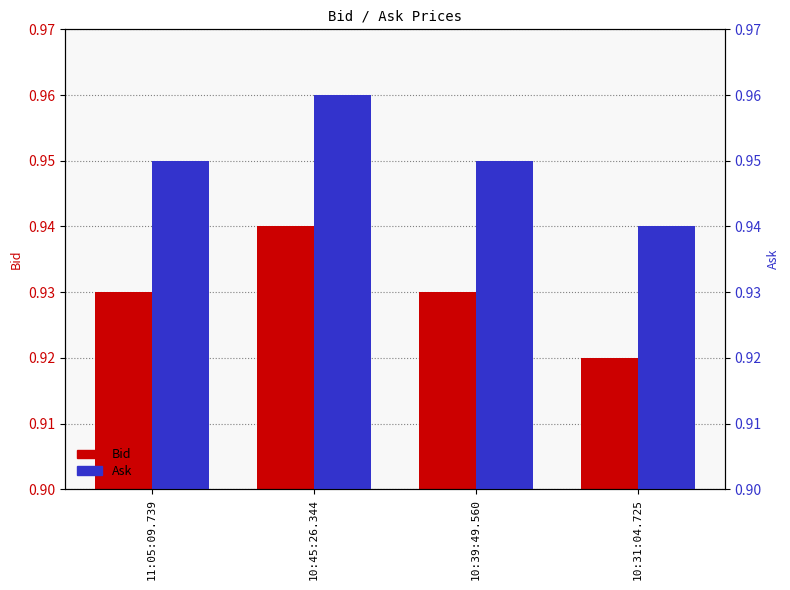

Is it true that Bid equals 1.6 at 10:31:04.725?

False